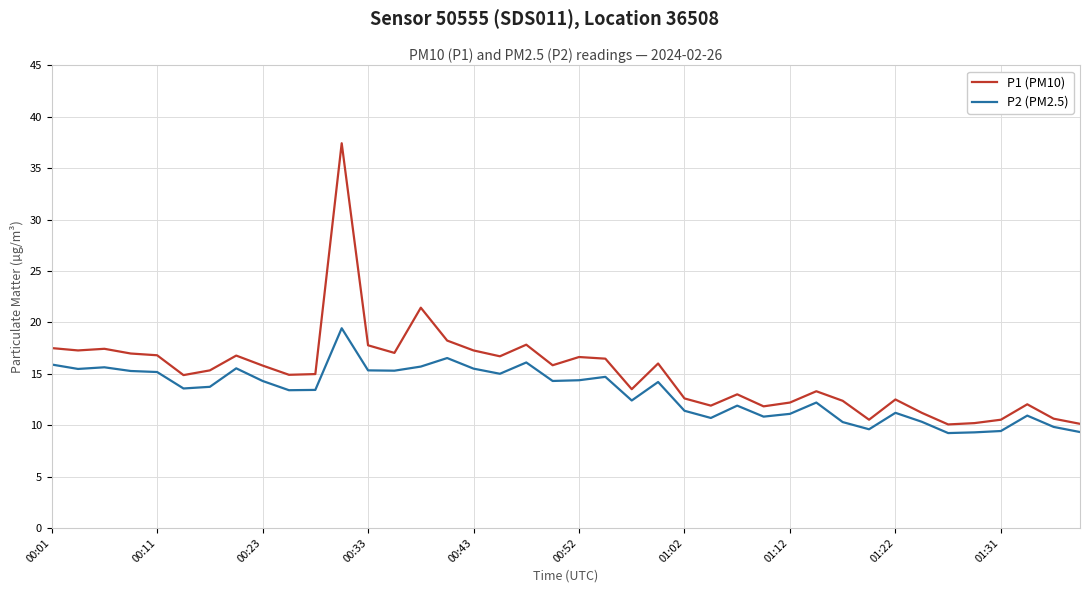

In P2 (PM2.5), how many points are lower than both neighbors (excluding endpoints)?

11